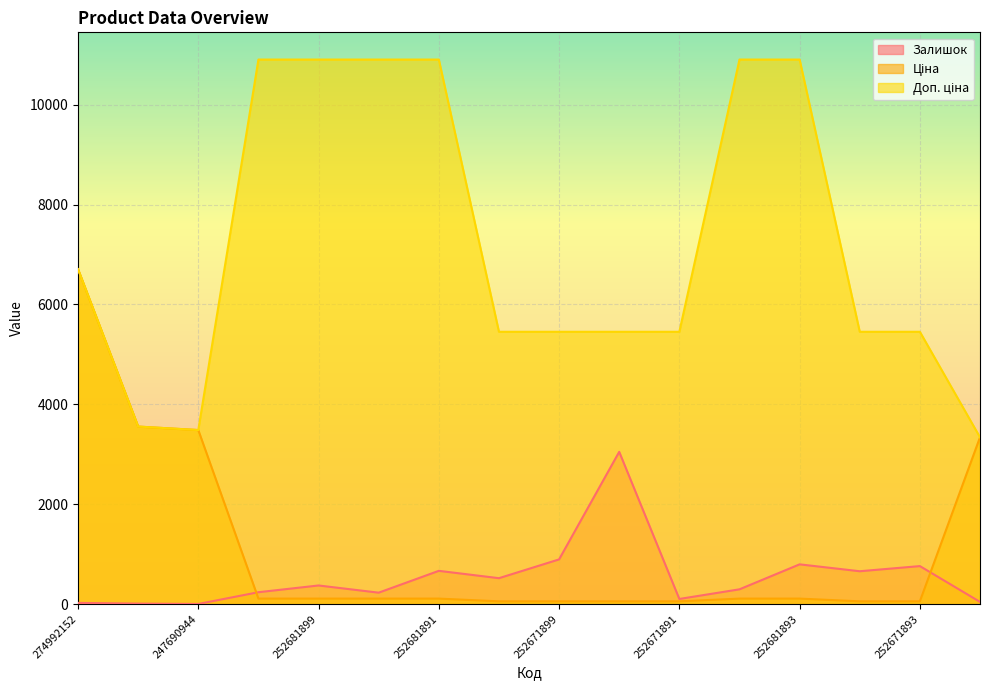

Between 274992152 and 252671899, which is larger?

252671899